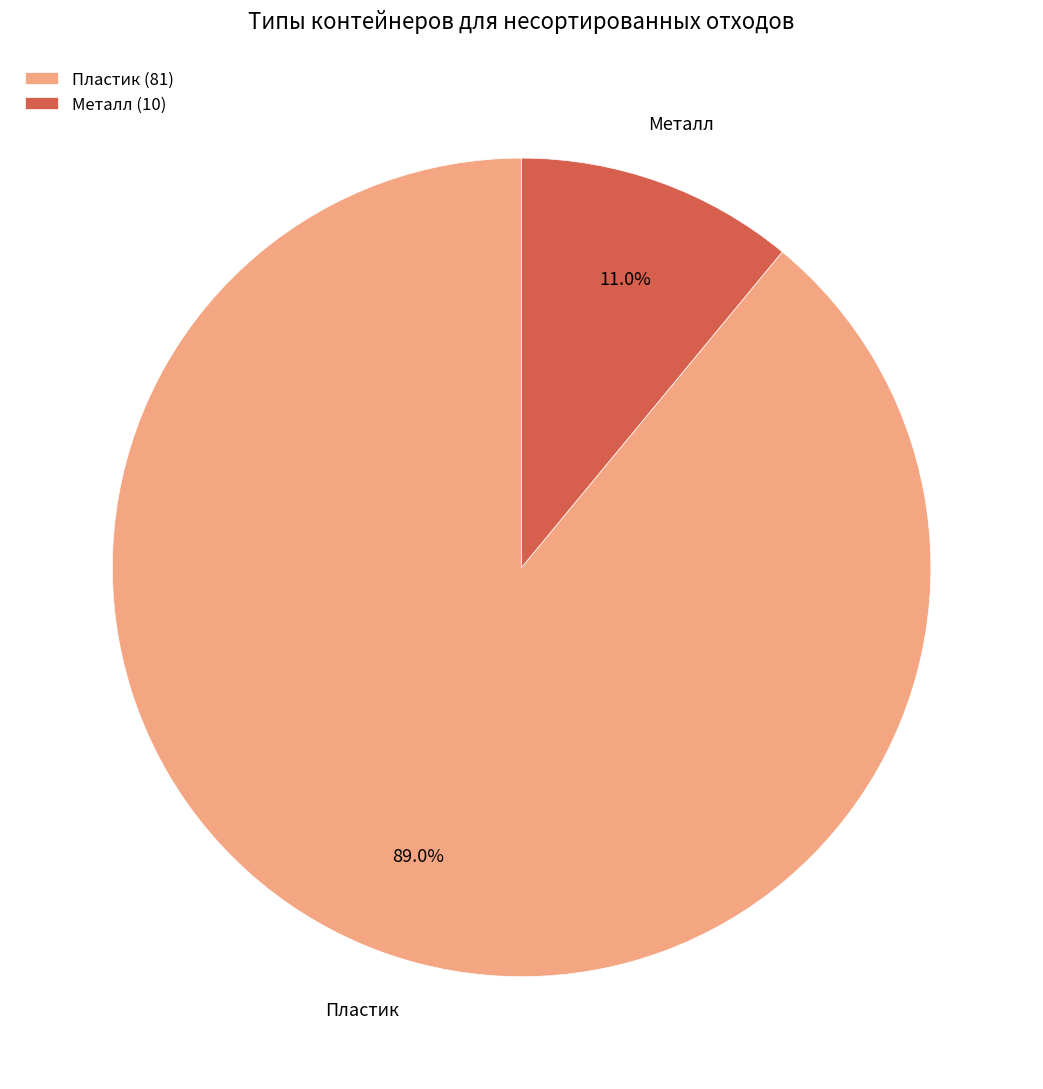

Rank the categories by value from lowest to highest.

Металл (10), Пластик (81)